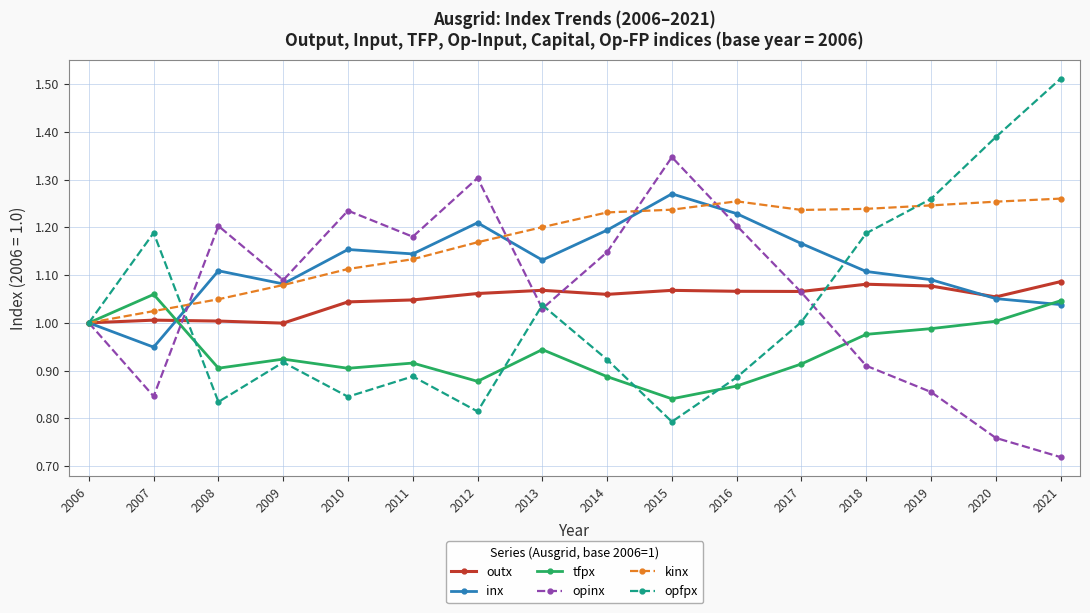

At which category does opfpx reach its first local valley?

2008